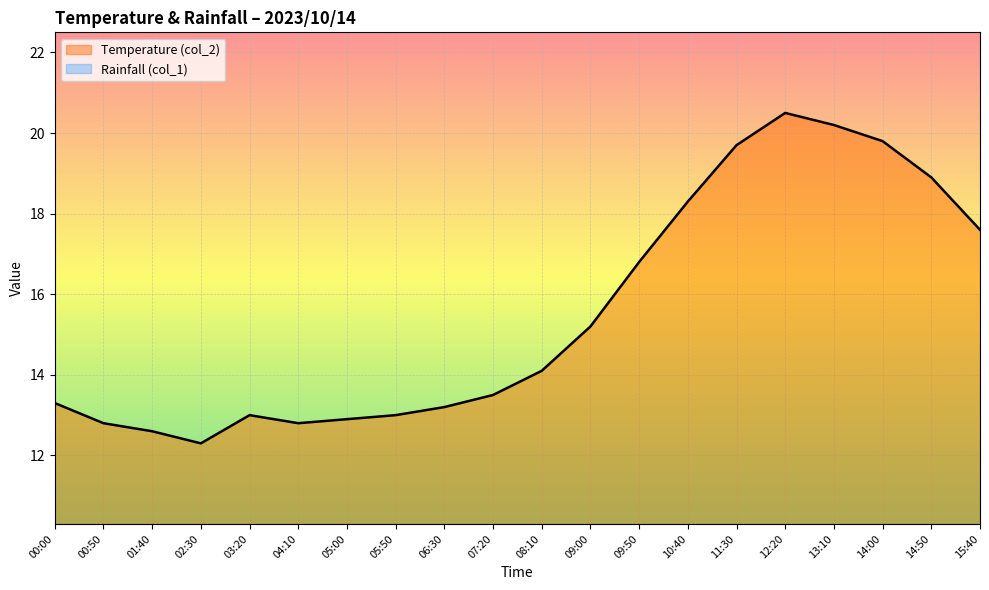

What position from the right is 13:10?

4